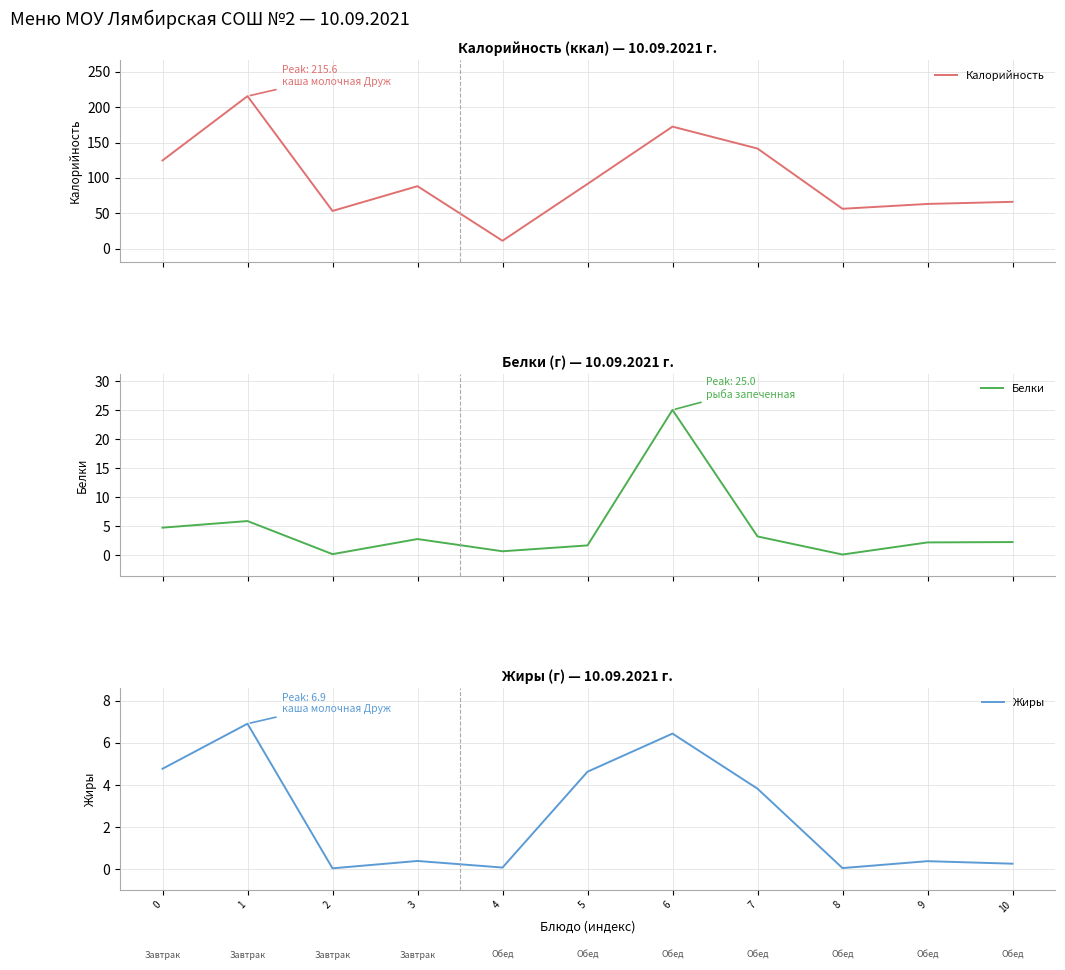

Is it true that Калорийность equals 157.4 at 3?

False